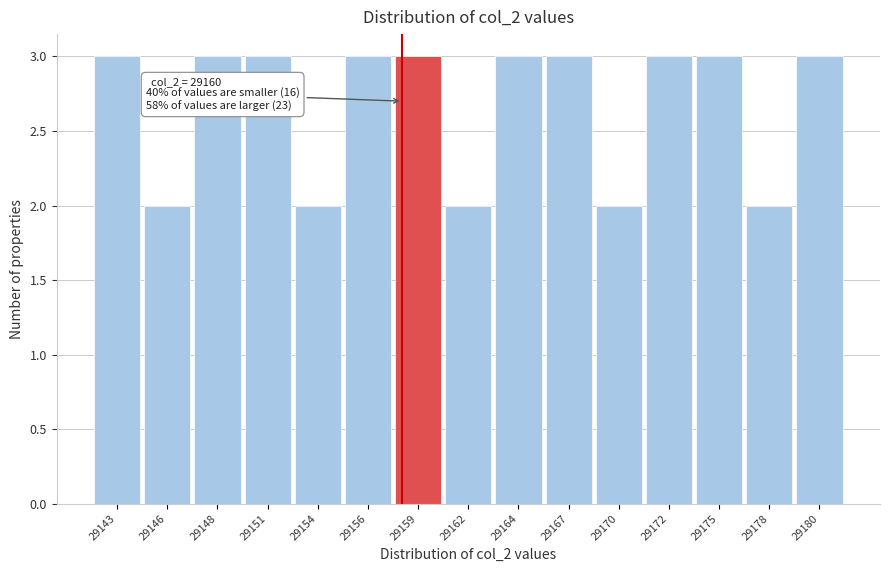

Reading left to right, extract all data points from this chart.

29143=3	29146=2	29148=3	29151=3	29154=2	29156=3	29159=3	29162=2	29164=3	29167=3	29170=2	29172=3	29175=3	29178=2	29180=3